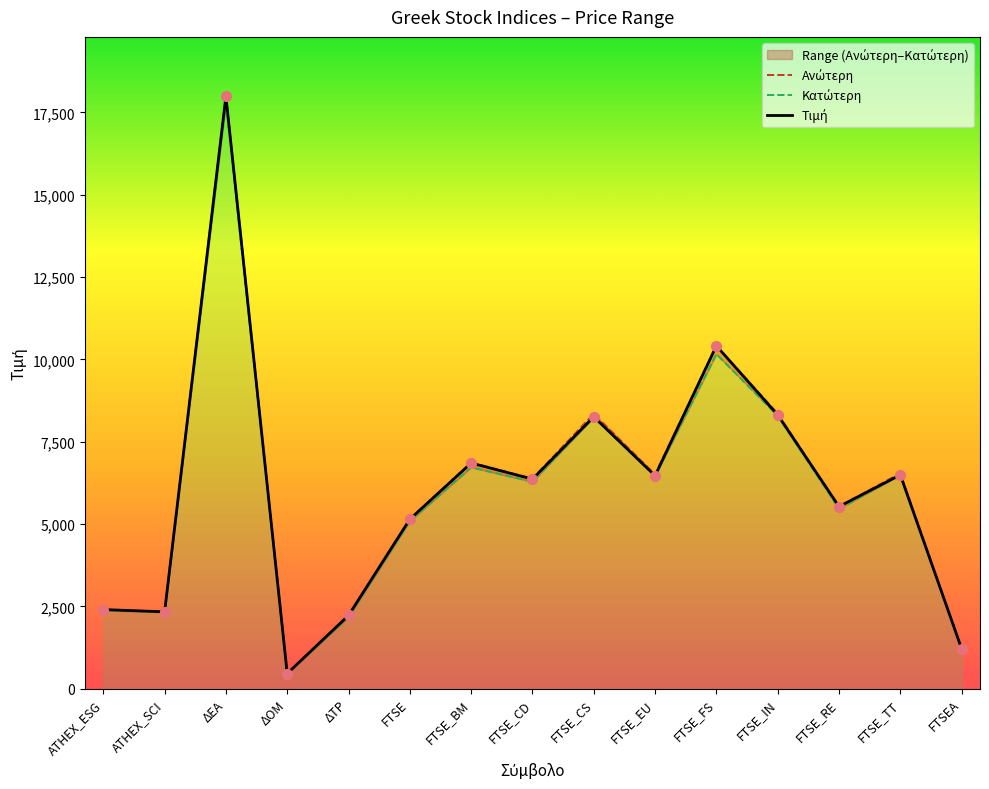

At how many categories does at least one series exceed 13729?

1